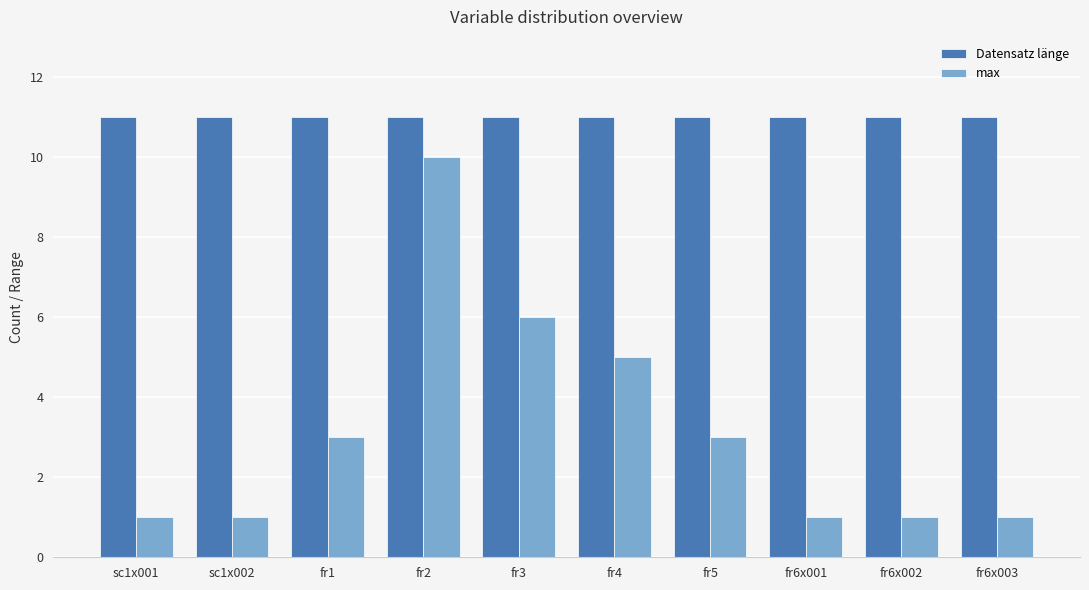

What is the sum of all max values?

32